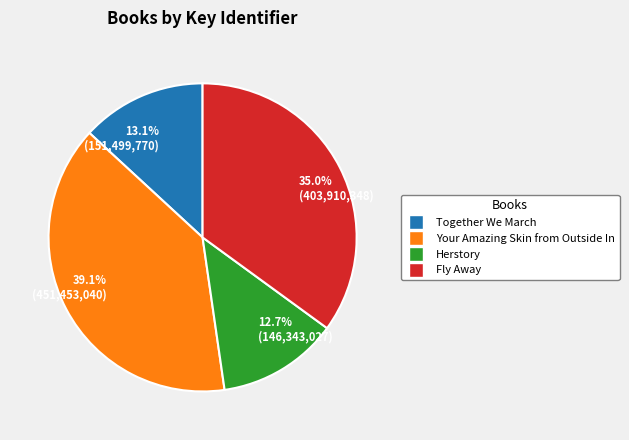

To the nearest percent, what is the average slice percentage?

25%